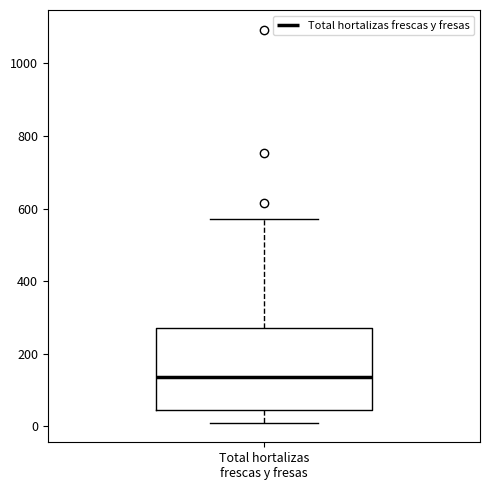

Where is the upper edge of the box for Total hortalizas frescas y fresas on the y-axis? The values are not printed on the chart, so give them approximately, as read against the axis.

260